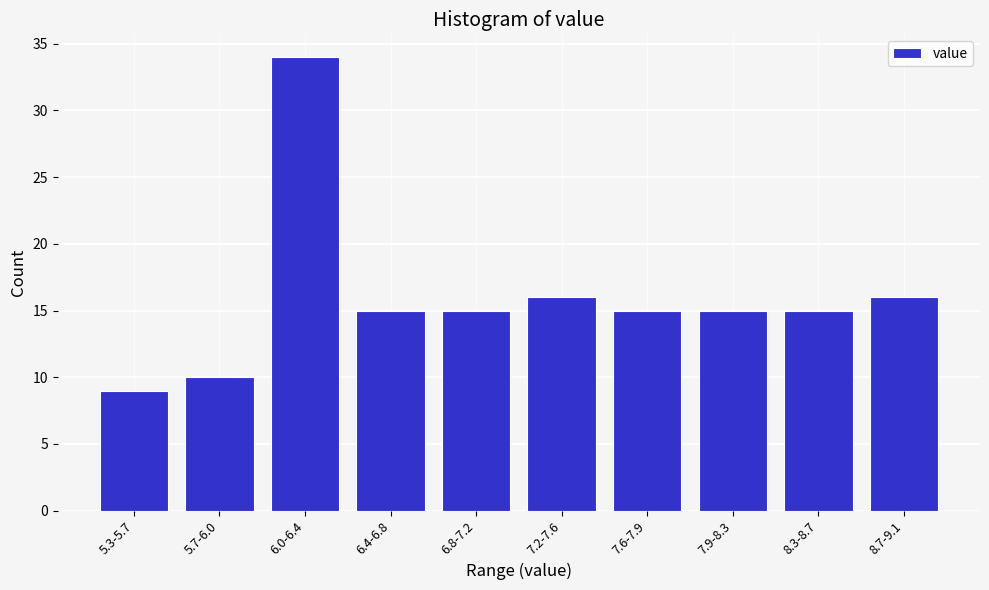

Reading right to left, list all the values displayed in this chart.

16	15	15	15	16	15	15	34	10	9